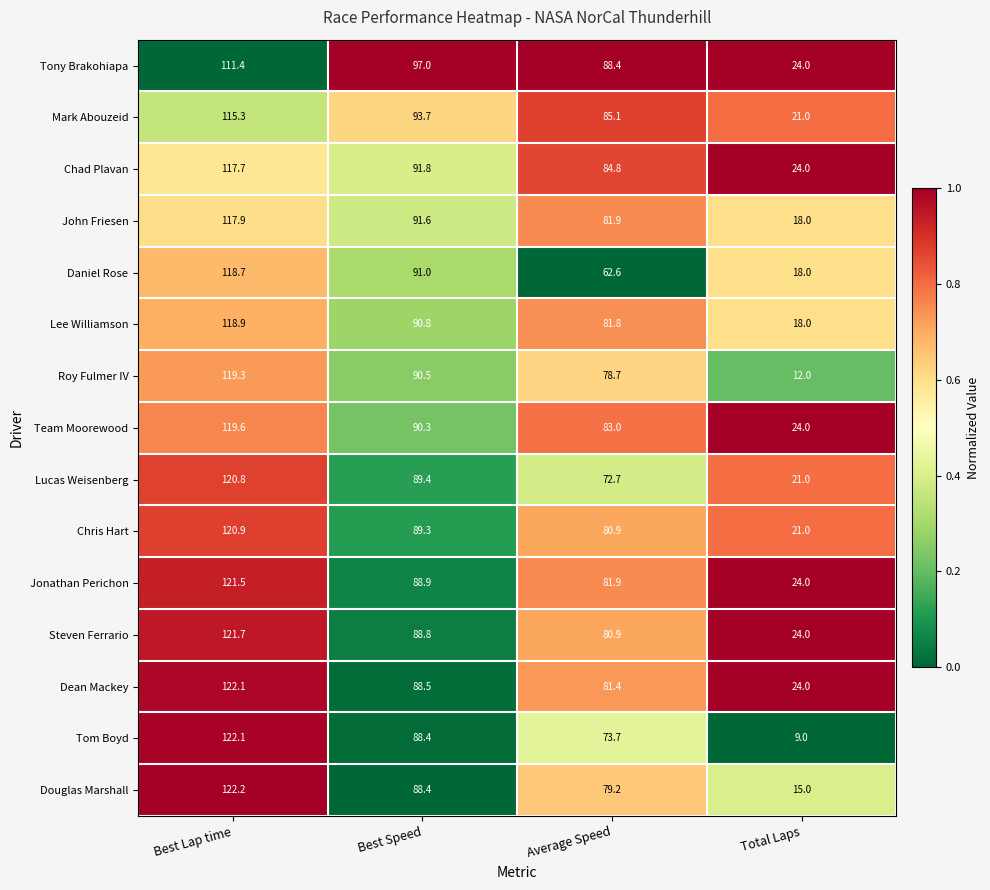

At which label does John Friesen first exceed 91?

Best Lap time